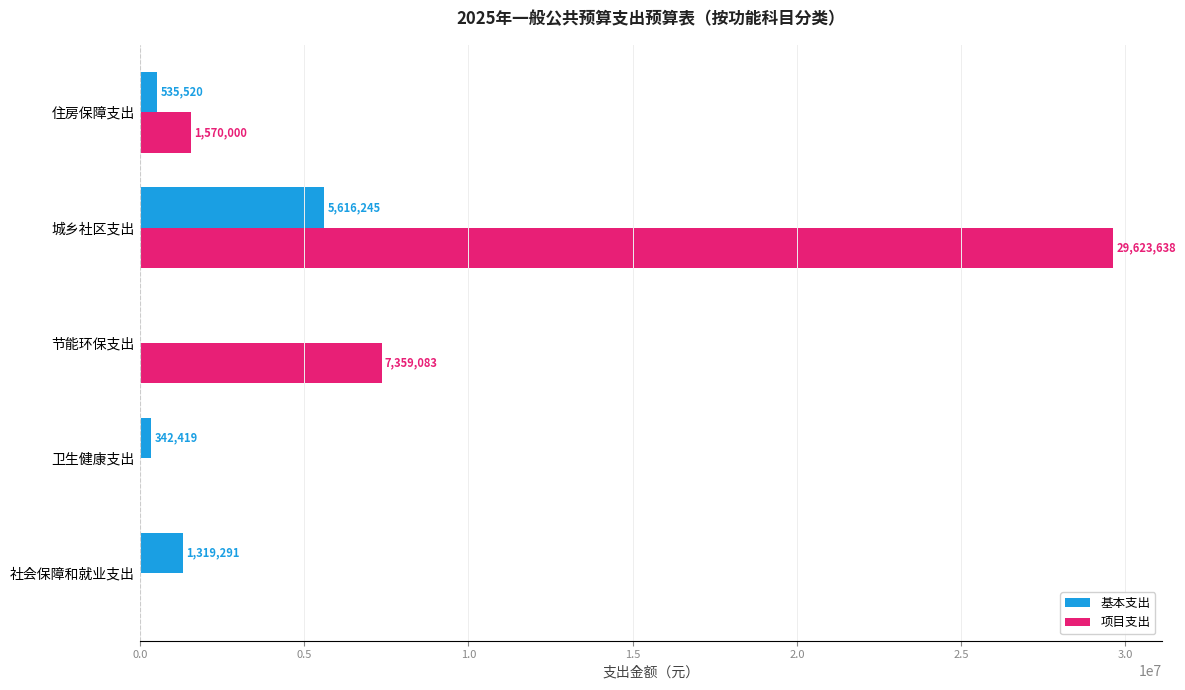

The 基本支出 series shows 0.0 at 节能环保支出. True or false?

True